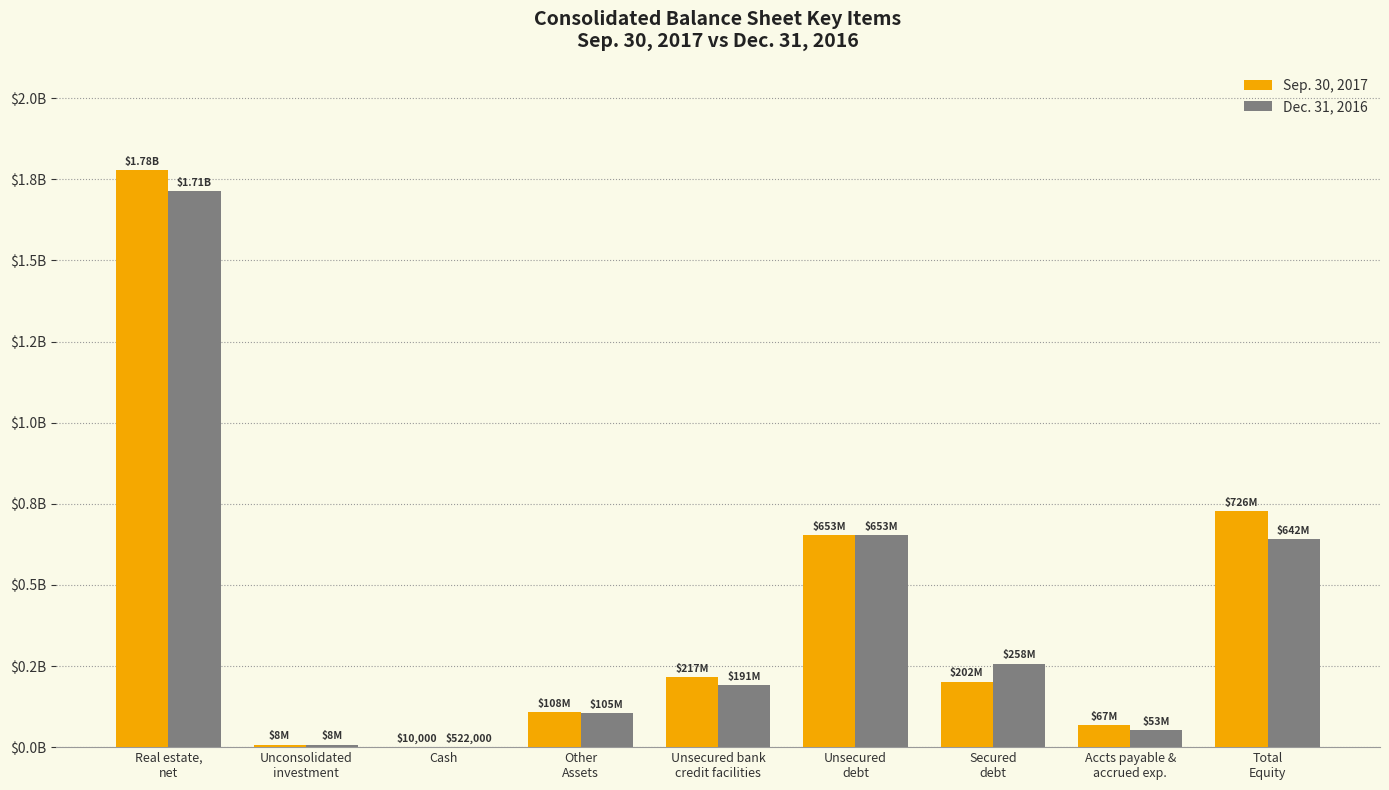

True or false: Sep. 30, 2017 has a value of 75650001 at Unsecured bank
credit facilities.

False